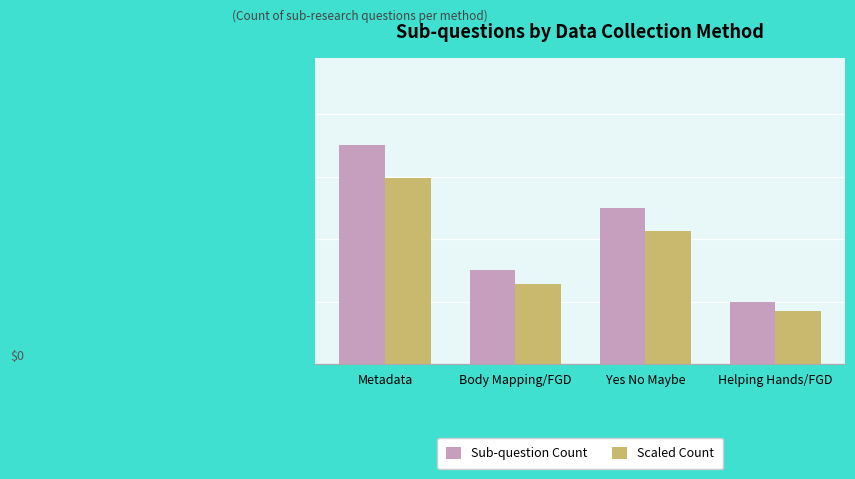

Reading right to left, transcribe all the data shown in this chart.

Sub-question Count: Helping Hands/FGD=2.0	Yes No Maybe=5.0	Body Mapping/FGD=3.0	Metadata=7.0
Scaled Count: Helping Hands/FGD=1.7	Yes No Maybe=4.2	Body Mapping/FGD=2.5	Metadata=6.0